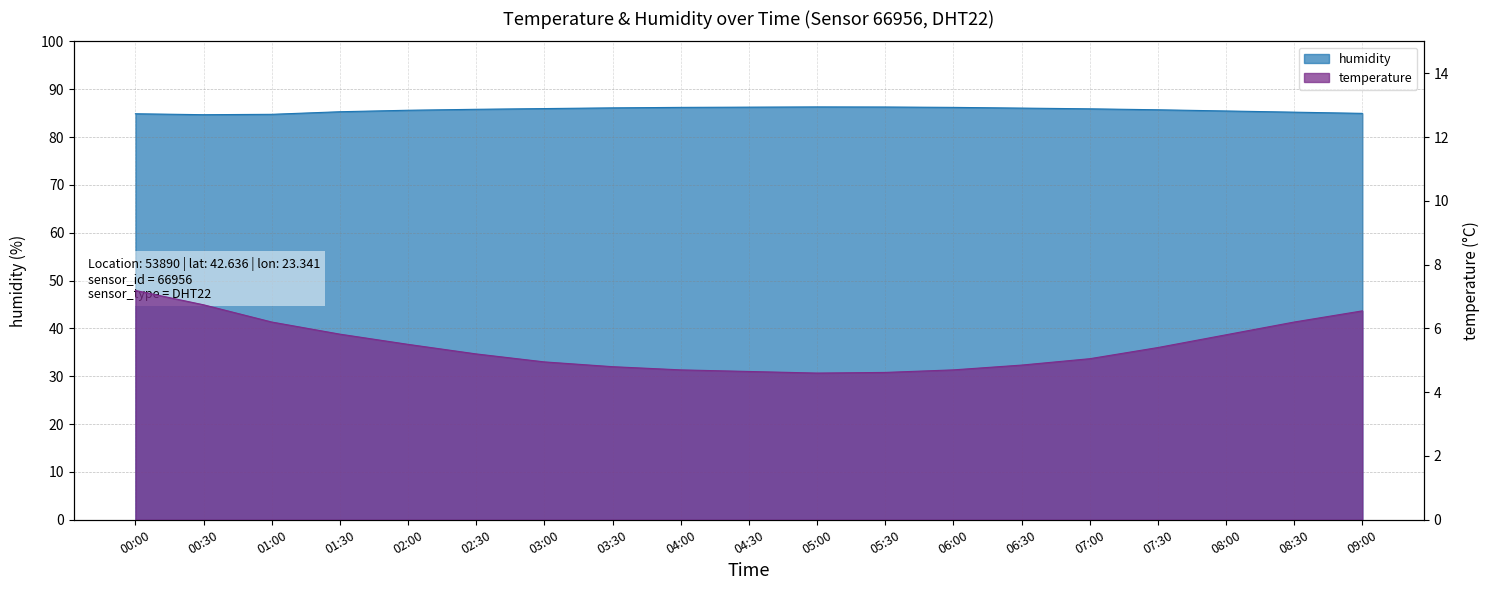

What are all the series names shown in the legend?

temperature, humidity